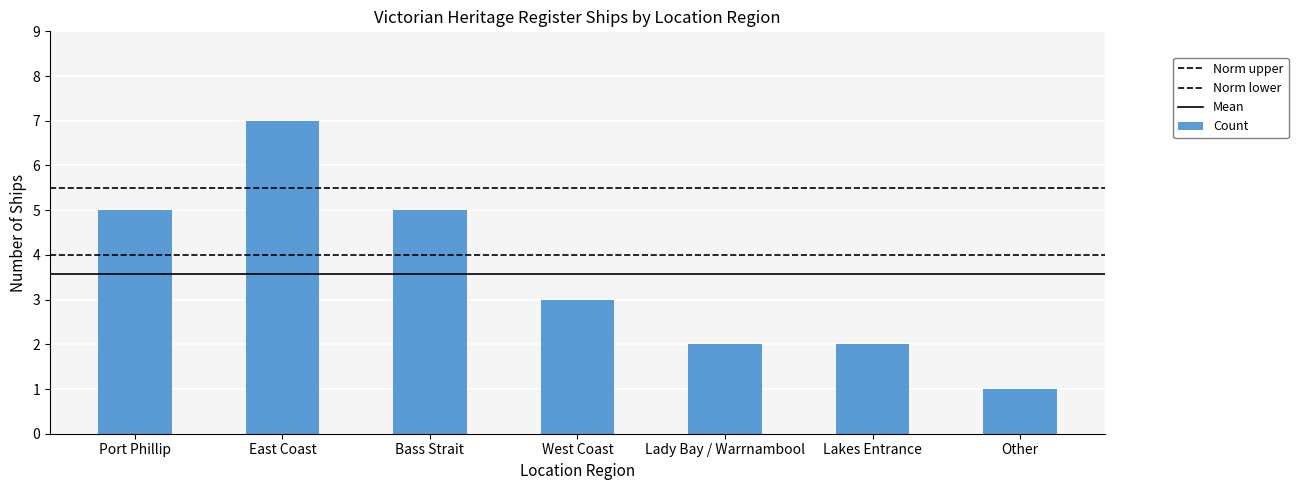

The chart shows a value of 2 at Lady Bay / Warrnambool. True or false?

True